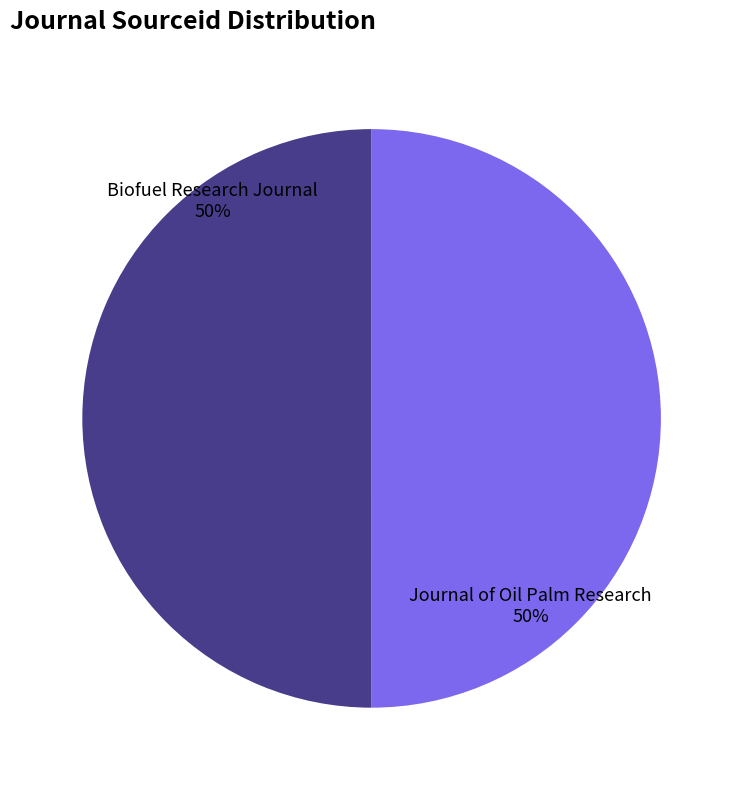

Approximately how many times larger is the value at Journal of Oil Palm Research compared to Biofuel Research Journal?

1.0